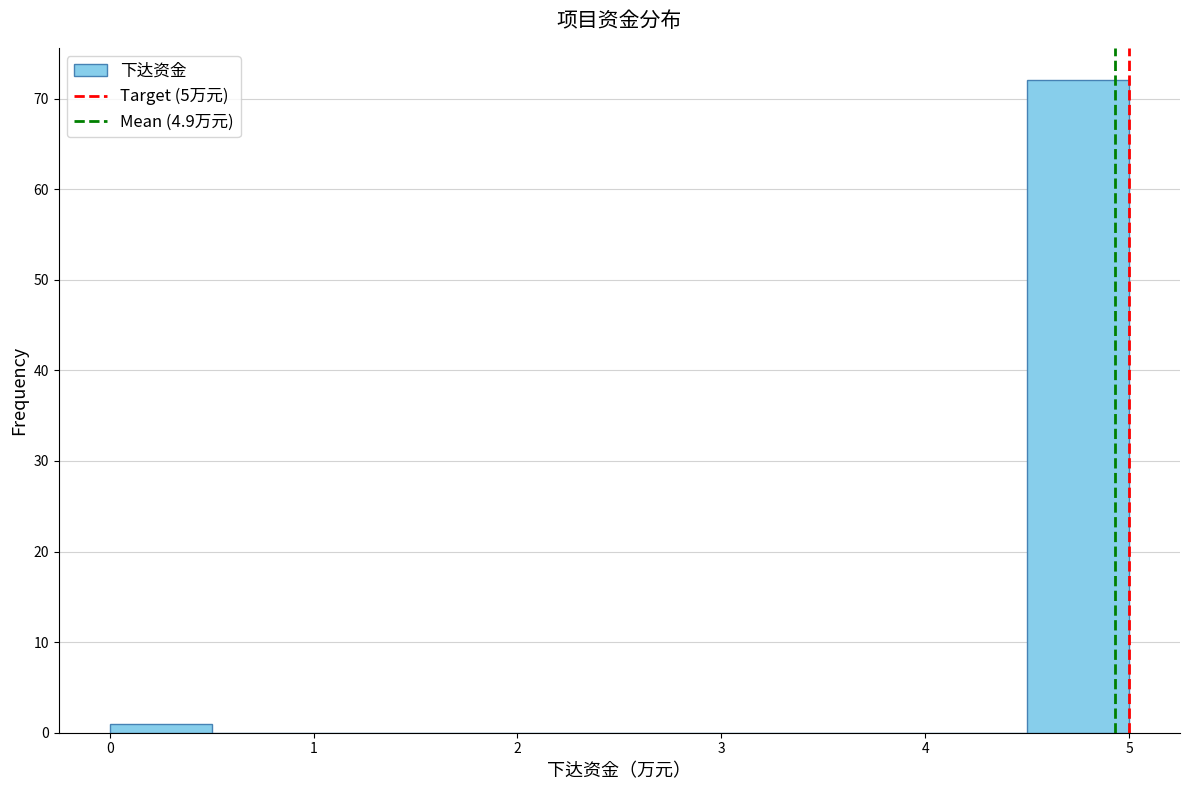

Reading left to right, list every bar in this chart as the range it spans on the x-axis followed by its height. The values are not printed on the chart, so give them approximately, as read against the axis.

0.0 to 0.5: 1
0.5 to 1.0: 0
1.0 to 1.5: 0
1.5 to 2.0: 0
2.0 to 2.5: 0
2.5 to 3.0: 0
3.0 to 3.5: 0
3.5 to 4.0: 0
4.0 to 4.5: 0
4.5 to 5.0: 72